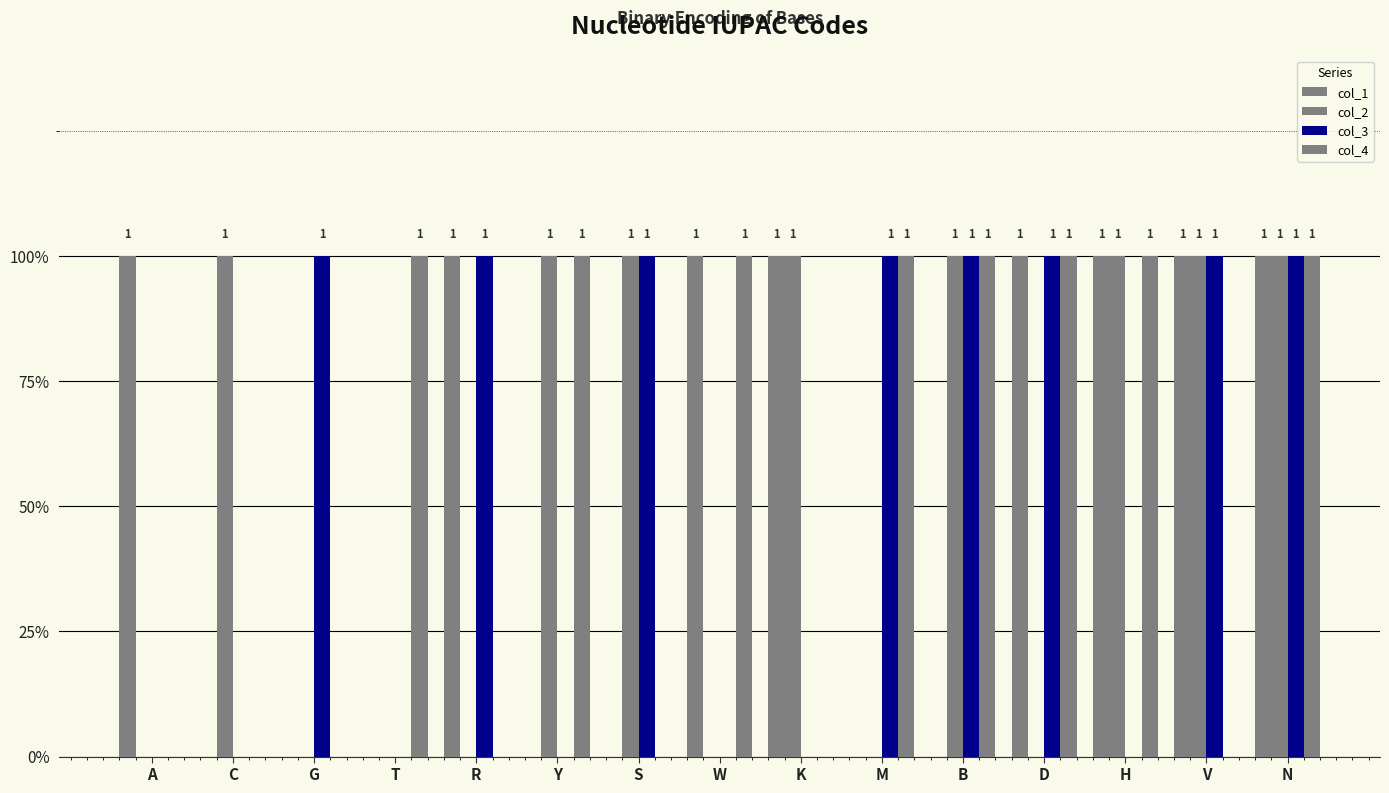

What is the label of the 7th bar from the left?

S